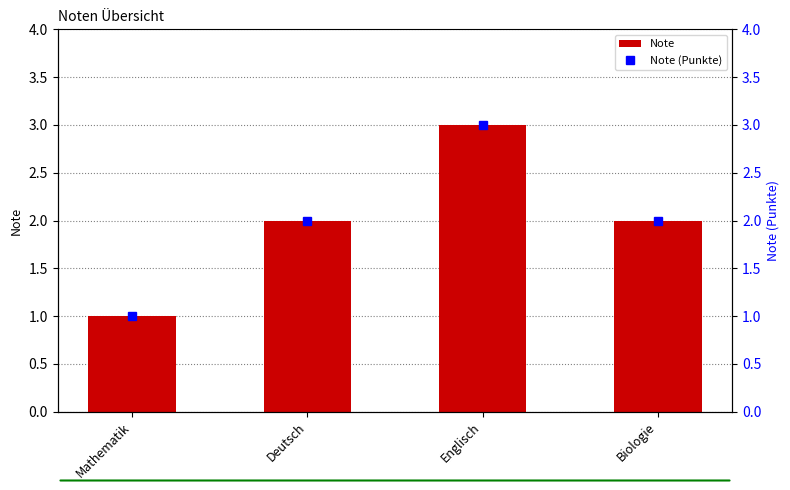

What is the greatest value displayed?

3